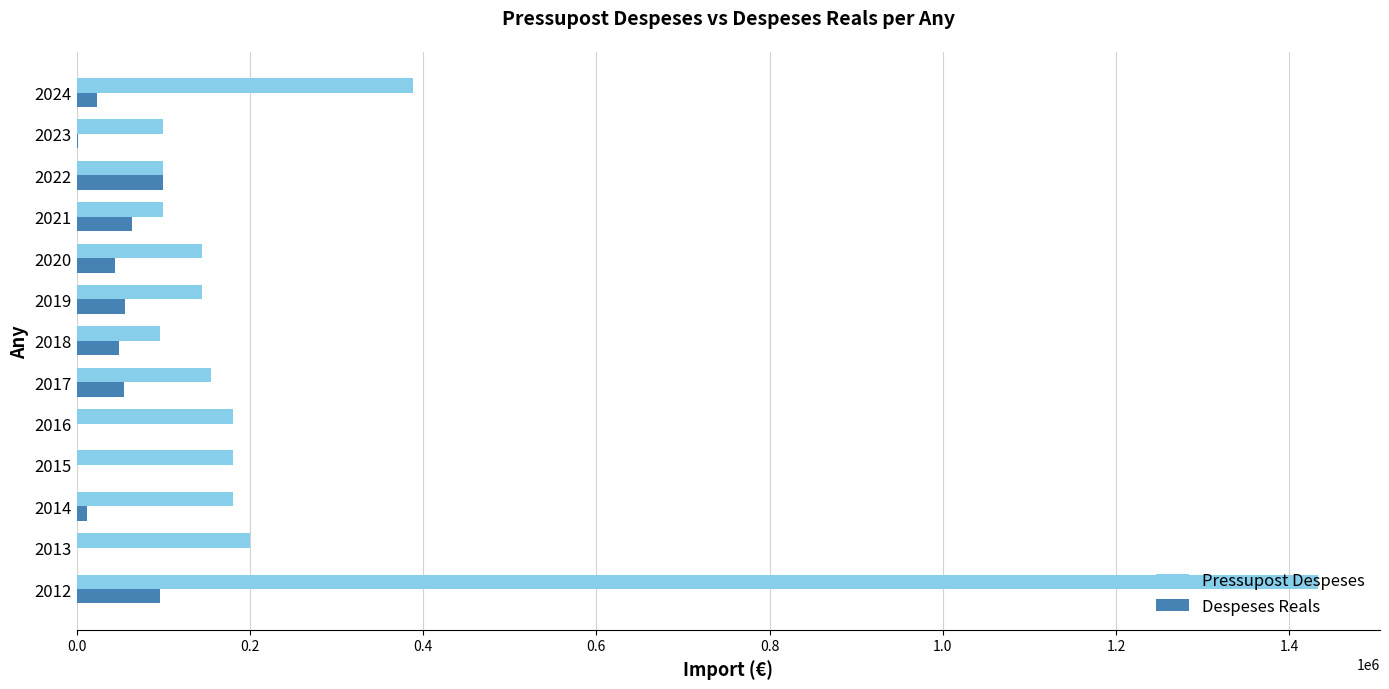

The value of Pressupost Despeses at 2024 is 171120.3. True or false?

False